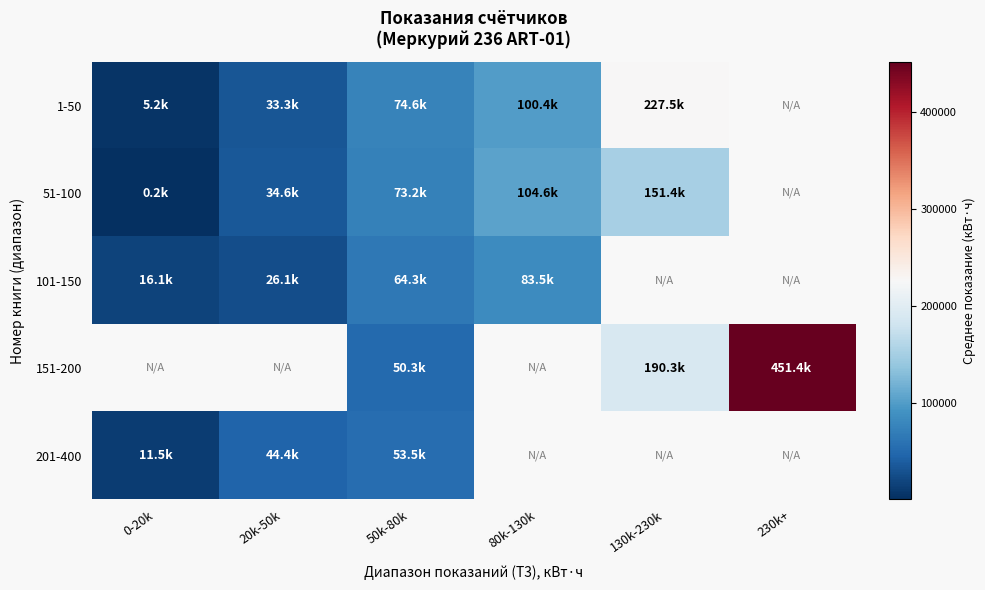

The 101-150 series shows 64293.6 at 50k-80k. True or false?

True